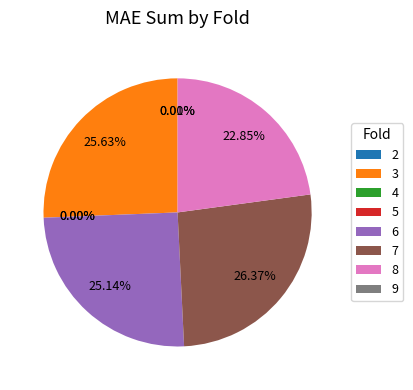

Is there a majority slice in this chart?

No